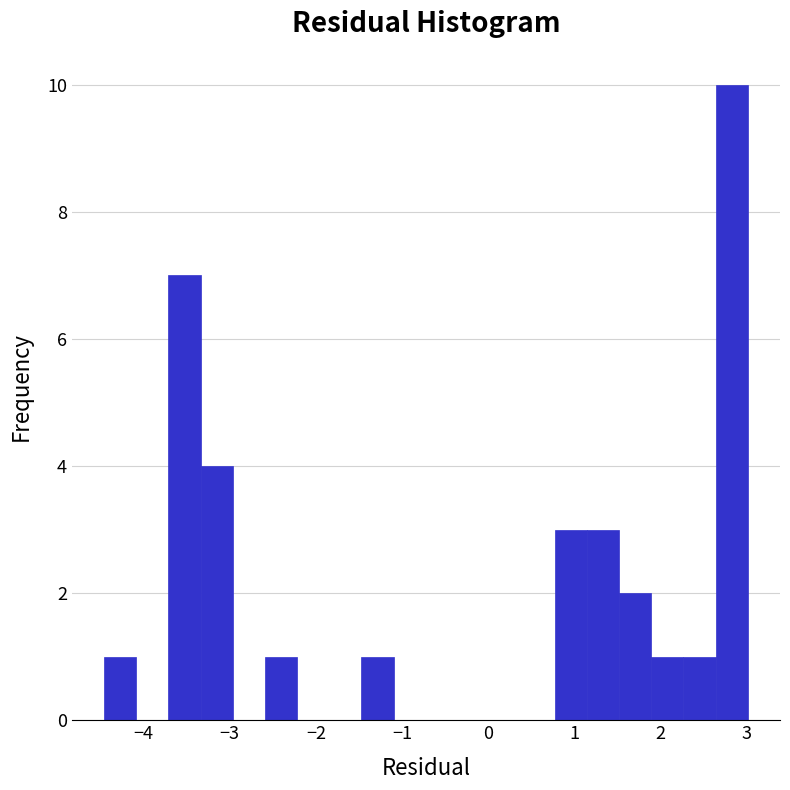

Read against the x-axis, roughly where is the centre of the tallest bar?

2.8